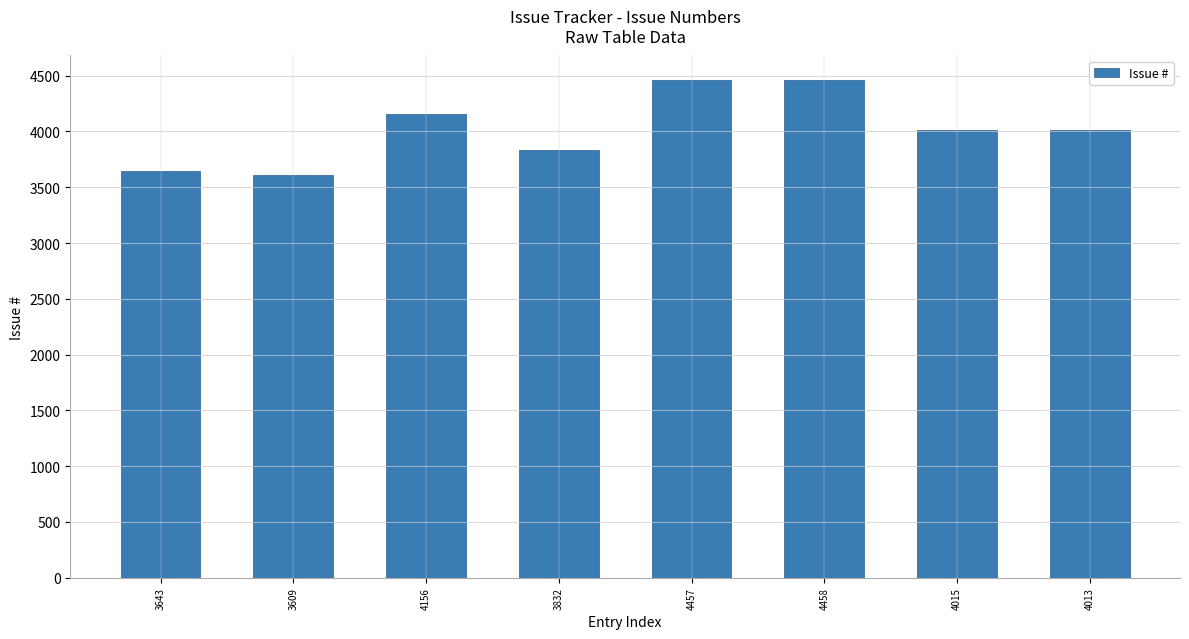

What is the label of the 6th bar from the right?

4156